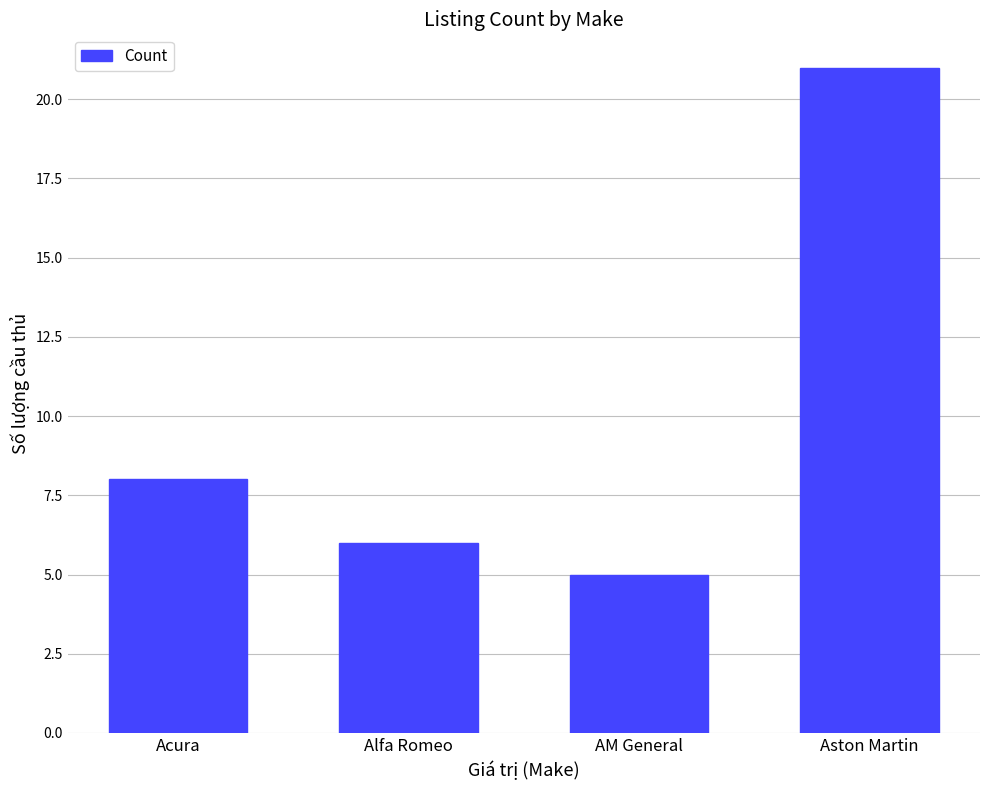

How many bars are there in total?

4